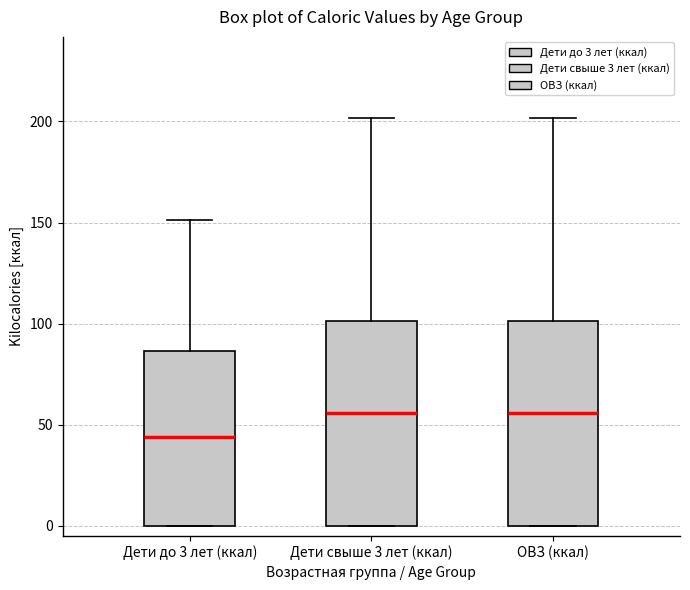

Where is the upper edge of the box for ОВЗ (ккал) on the y-axis? The values are not printed on the chart, so give them approximately, as read against the axis.

100